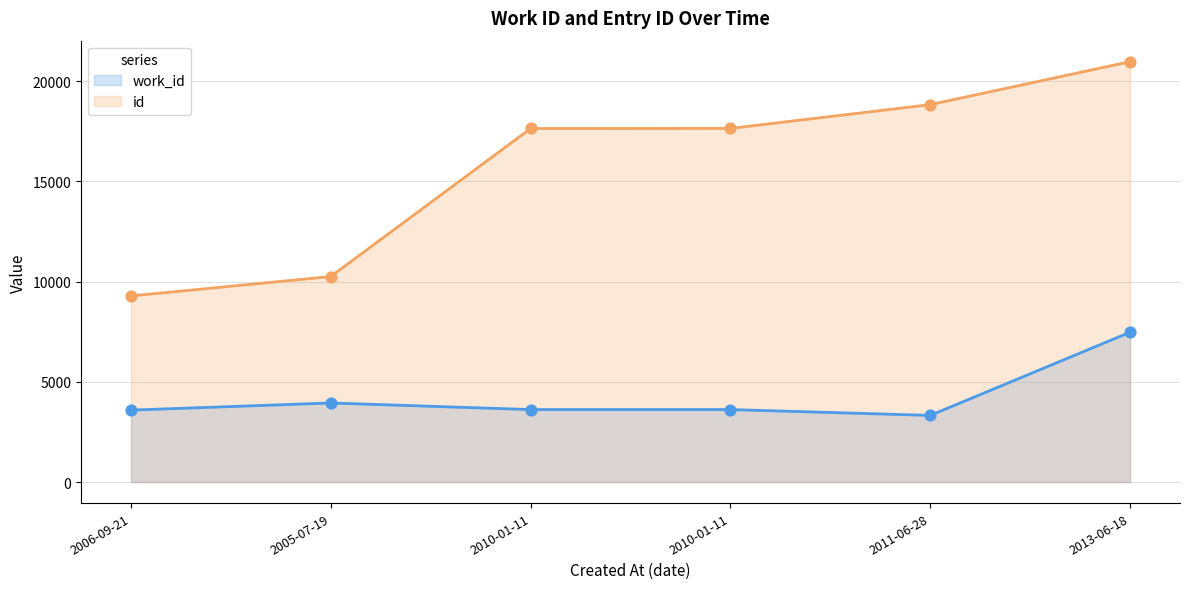

Which series reaches the minimum Y coordinate?

work_id